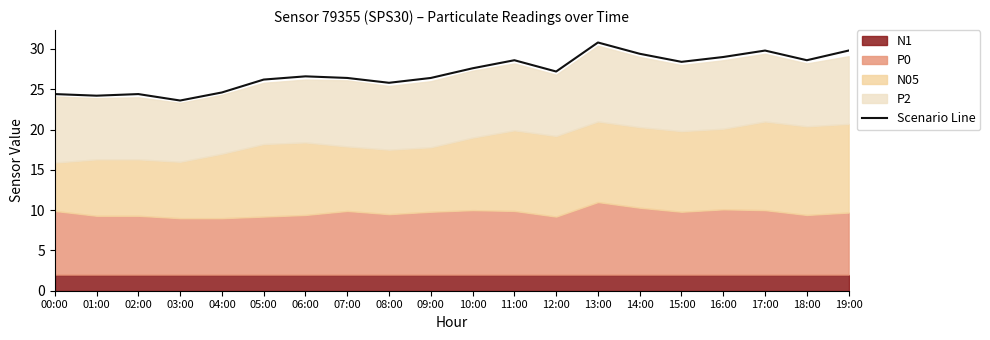

What is the difference between the values at 09:00 and 04:00?

1.8